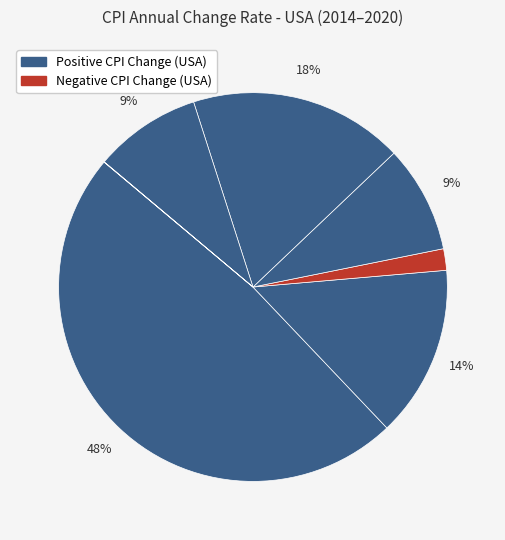

Does any single category account for the majority?

No